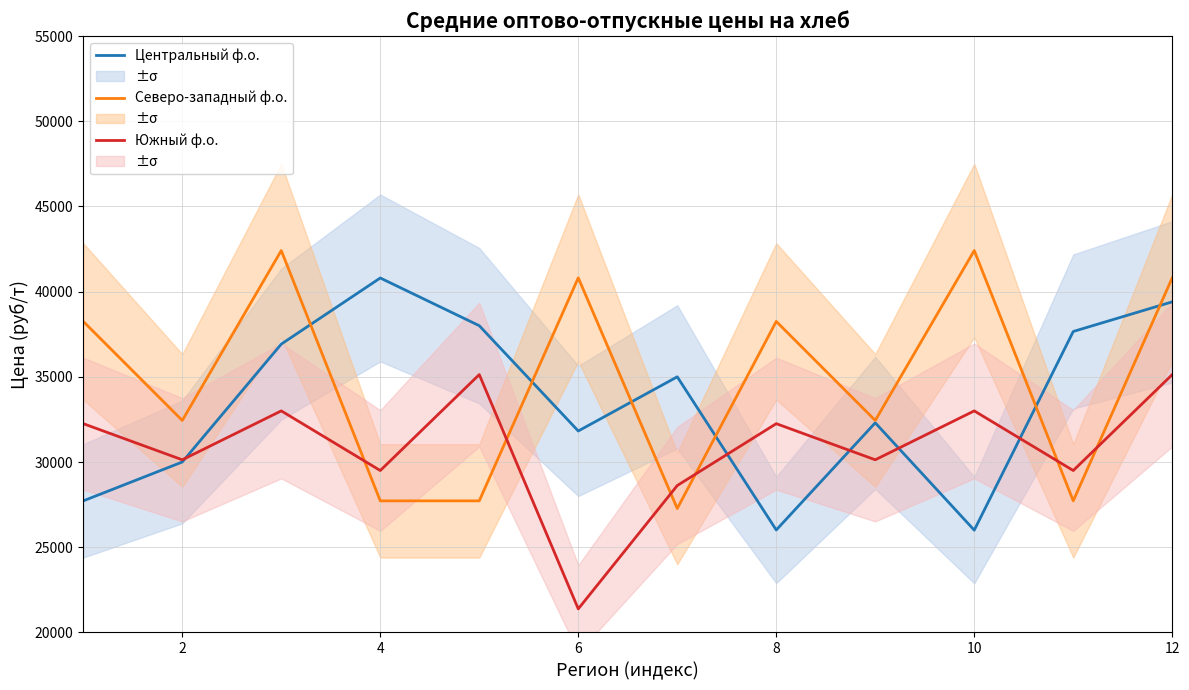

What is the value of the Южный ф.о. point at the 6th from the left?

21380